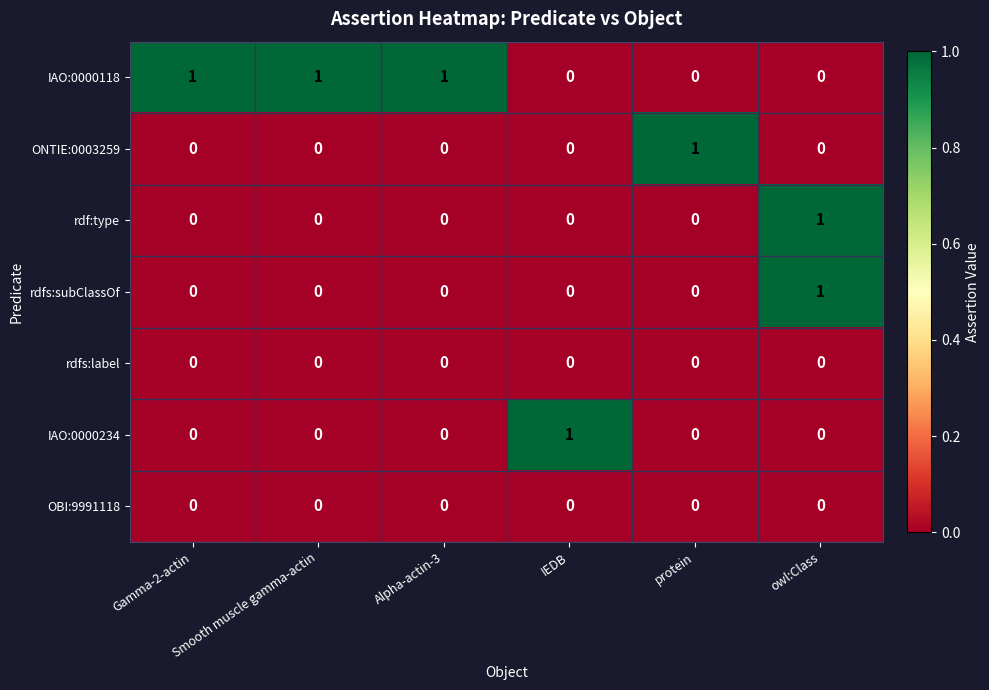

How many ONTIE:0003259 values are between 0 and 1?

6